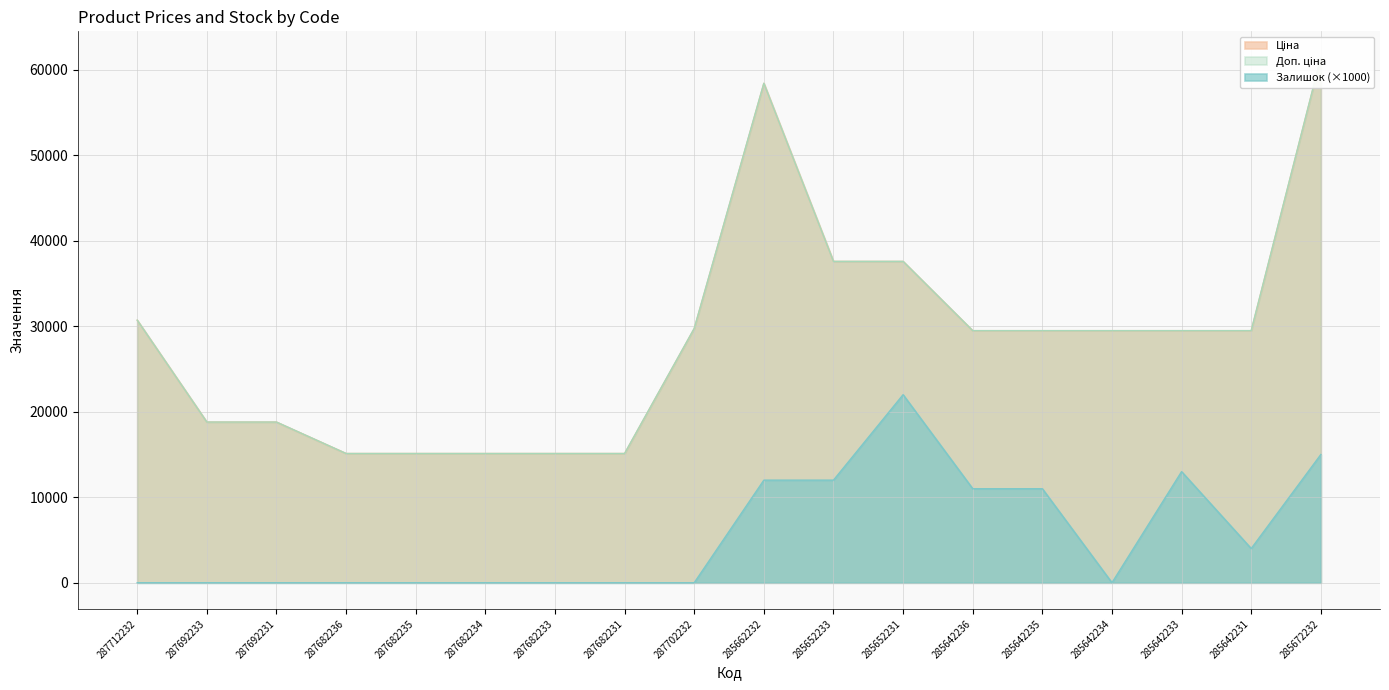

Which category has the highest value in the Доп. ціна series?

285672232